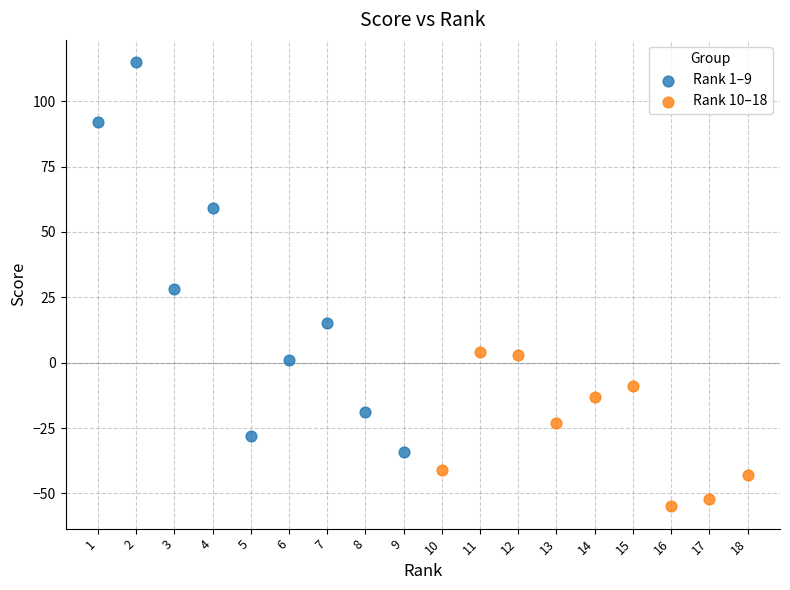

Which series has the widest spread of Y values?

Rank 1–9